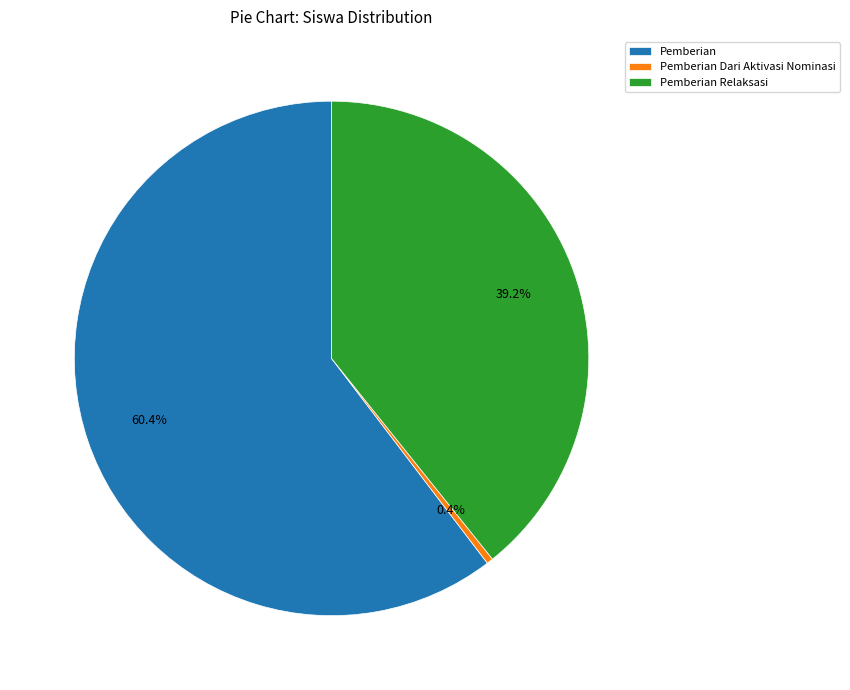

What is the largest slice in the pie chart?

Pemberian